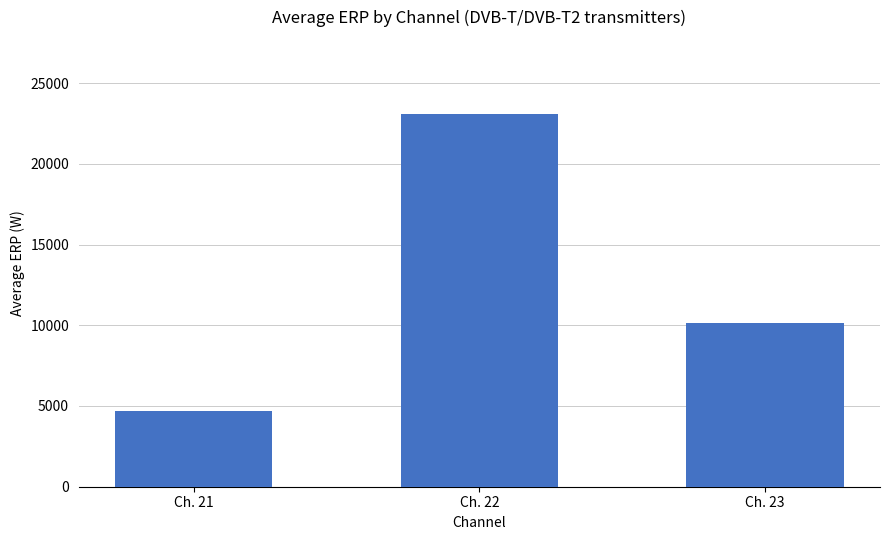

Rank the categories by value from highest to lowest.

Ch. 22, Ch. 23, Ch. 21